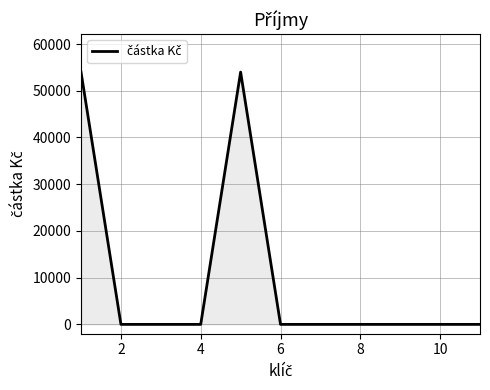

What is the maximum value shown in the chart?

54000